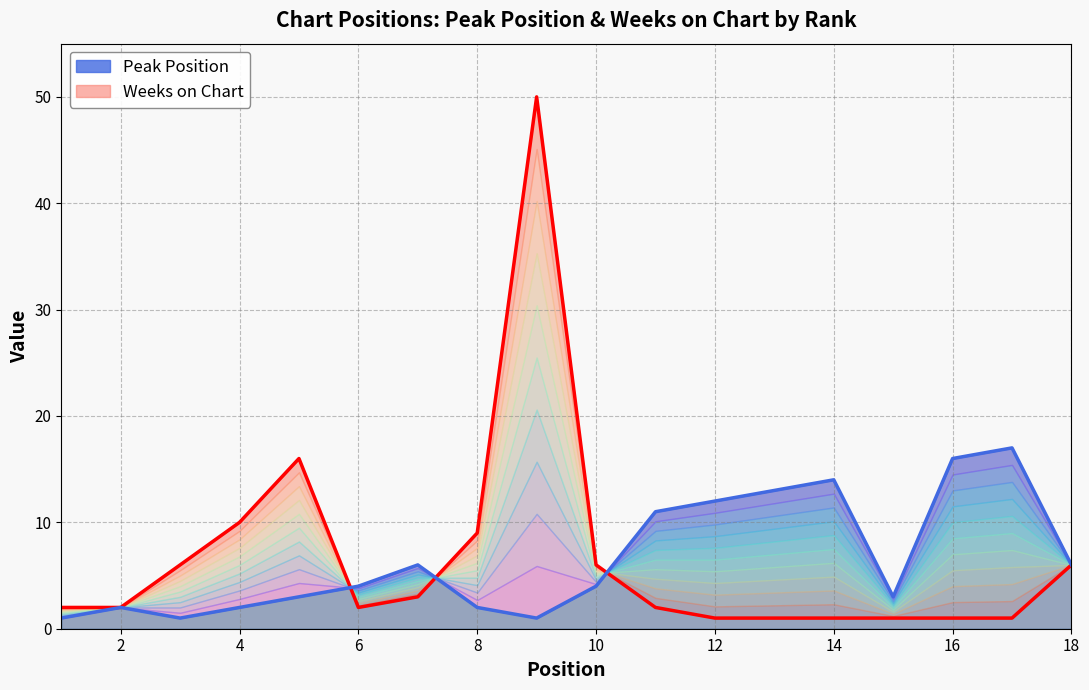

What are all the series names shown in the legend?

Weeks on Chart, Peak Position